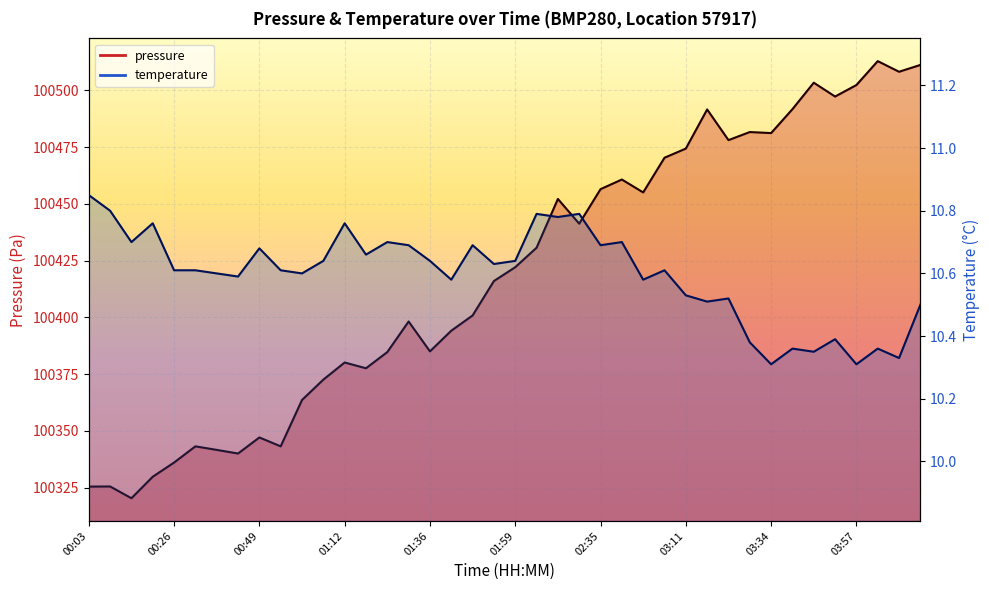

True or false: temperature and pressure cross at least once.

False